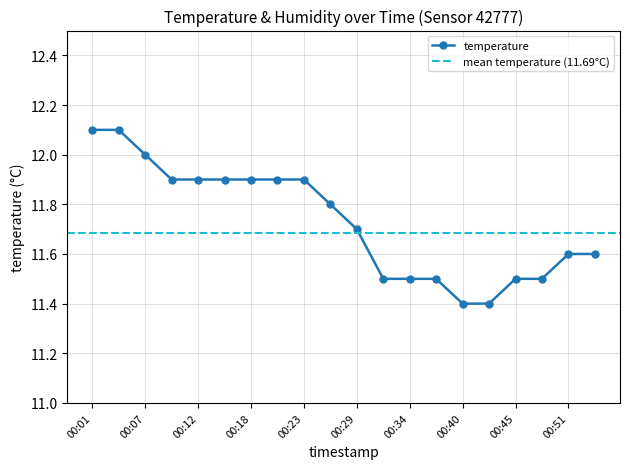

Which category has the highest value across all series?

00:01